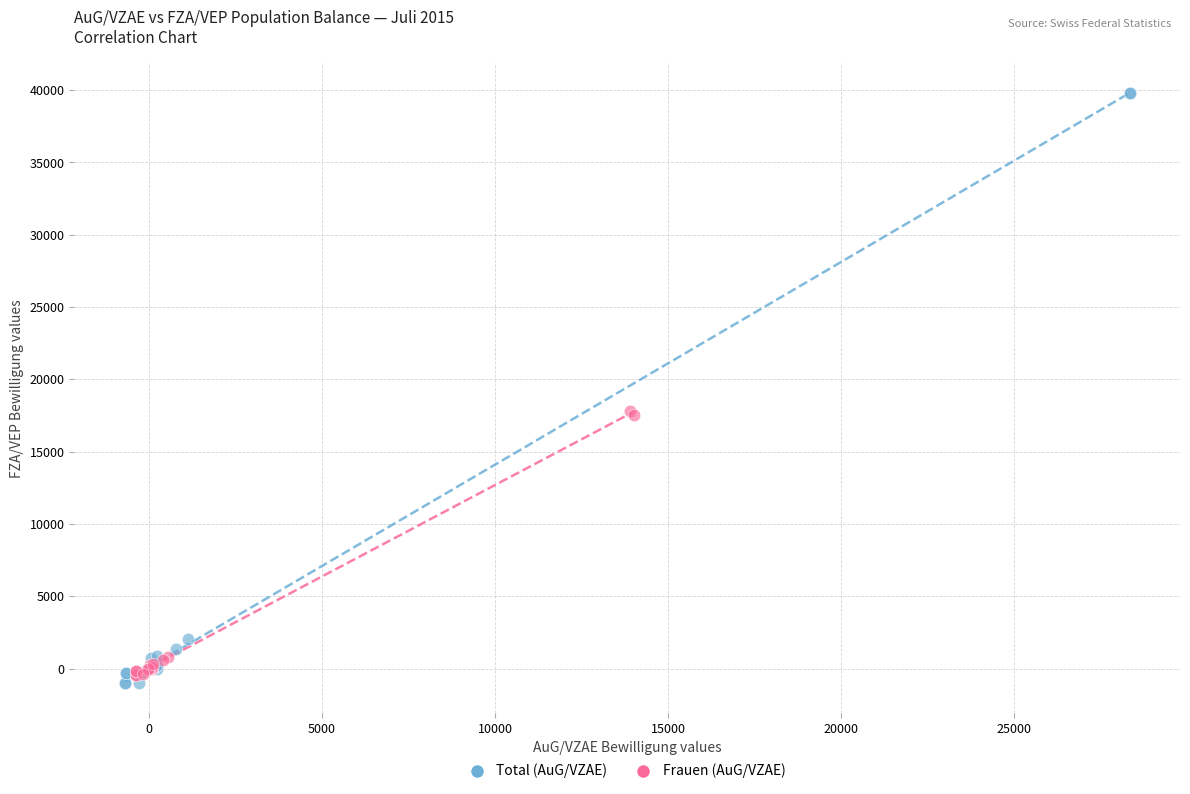

Which series has the widest spread of Y values?

Total (AuG/VZAE)